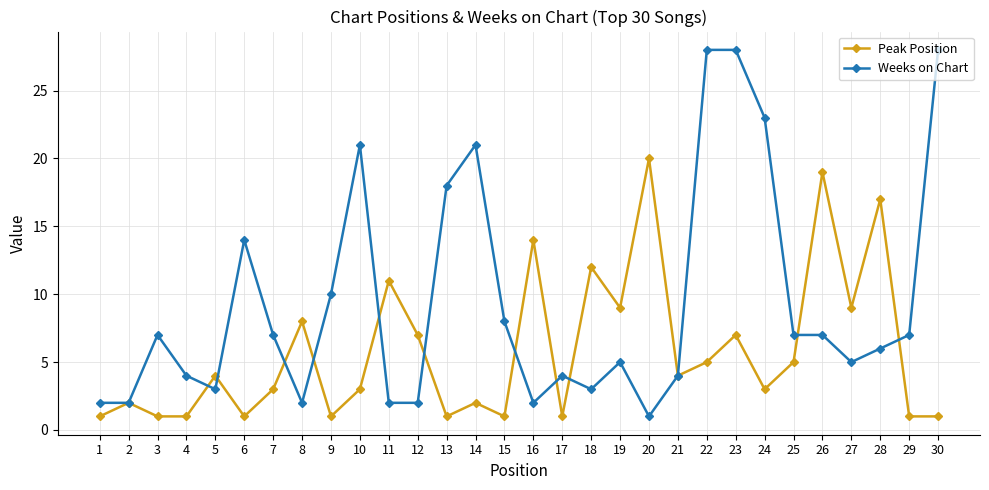

What is the approximate value of Weeks on Chart at 24?

23